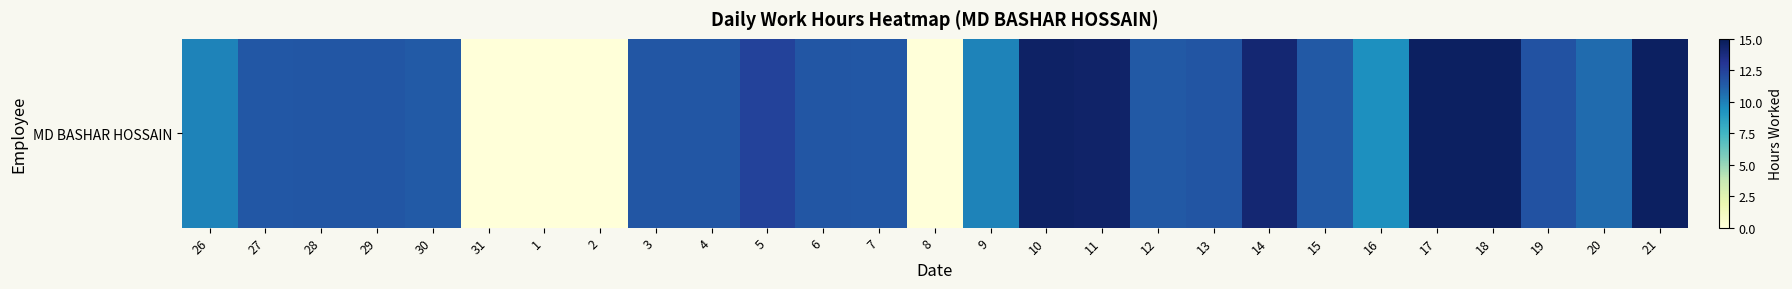

List the labels in order of value, largest first.

17, 21, 18, 10, 11, 14, 5, 19, 13, 4, 3, 28, 29, 6, 27, 7, 12, 15, 30, 20, 26, 9, 16, 31, 1, 2, 8